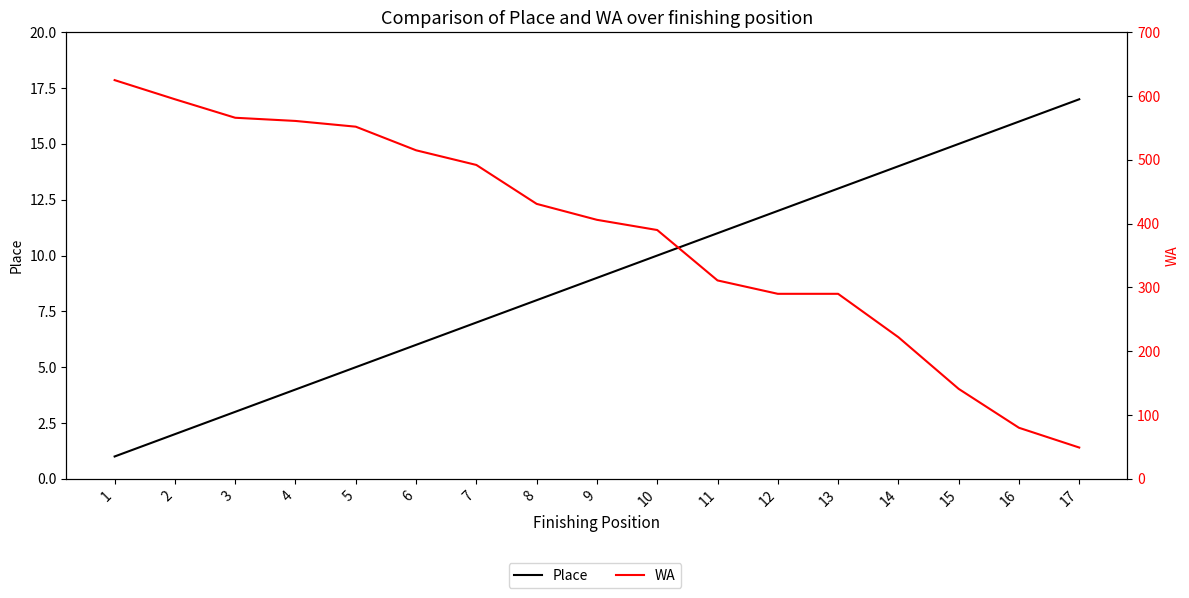

What is the difference between the highest and lowest values at 6?

509